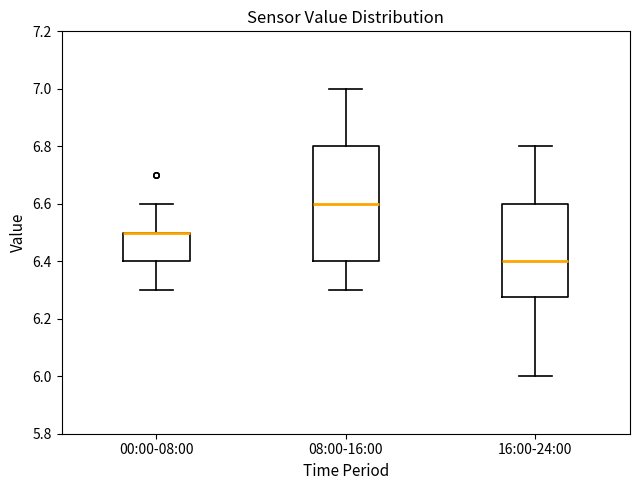

Reading left to right, read every box against the y-axis: the position of its median line, the range the box covers, and the ends of its whiskers. The values are not printed on the chart, so give them approximately, as read against the axis.

00:00-08:00: median 6.50 (drawn on the box's upper edge), box 6.40 to 6.50, whiskers 6.30 to 6.60
08:00-16:00: median 6.60, box 6.40 to 6.80, whiskers 6.30 to 7.00
16:00-24:00: median 6.40, box 6.28 to 6.60, whiskers 6.00 to 6.80